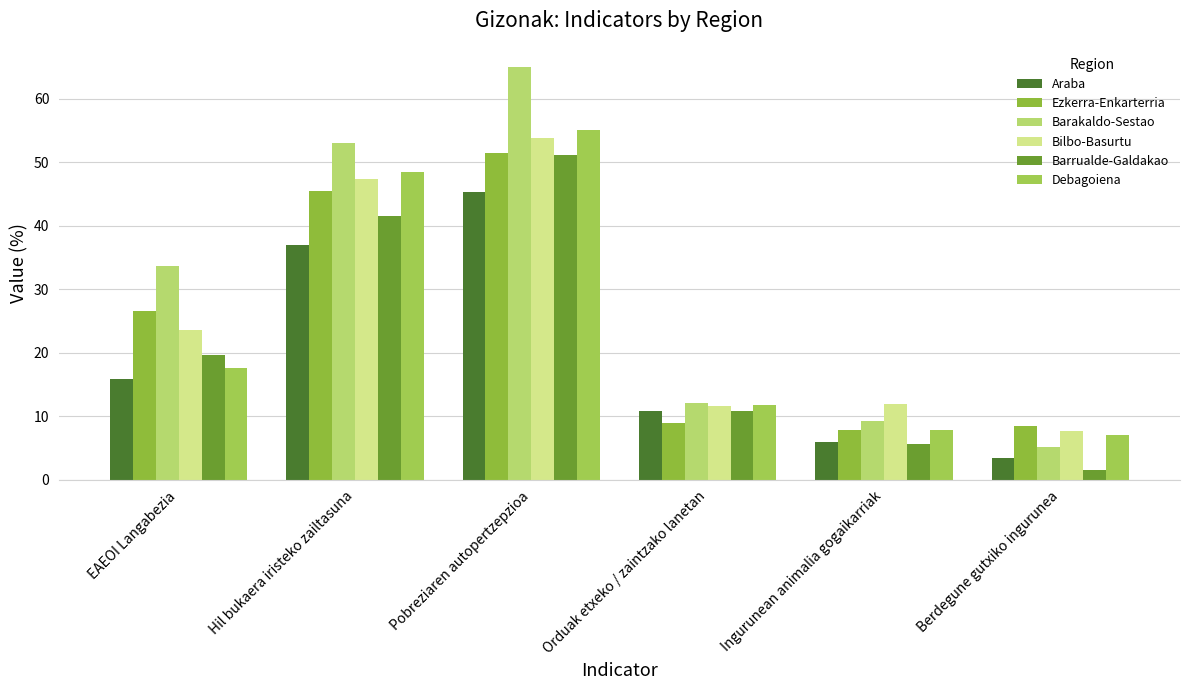

What position from the left is Pobreziaren autopertzepzioa?

3